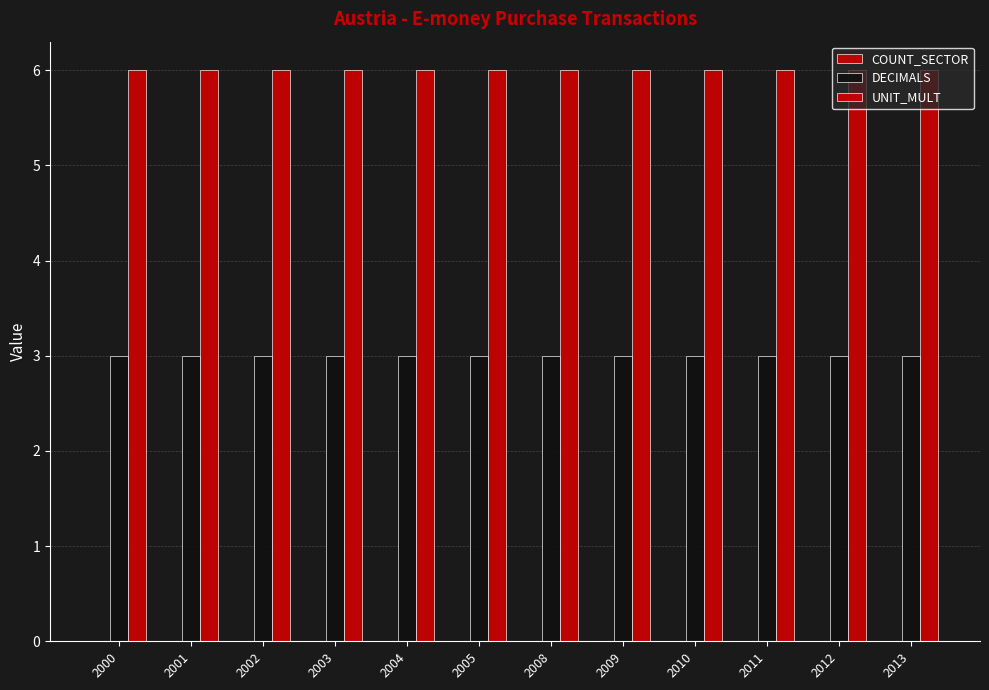

The value of DECIMALS at 2001 is 1. True or false?

False